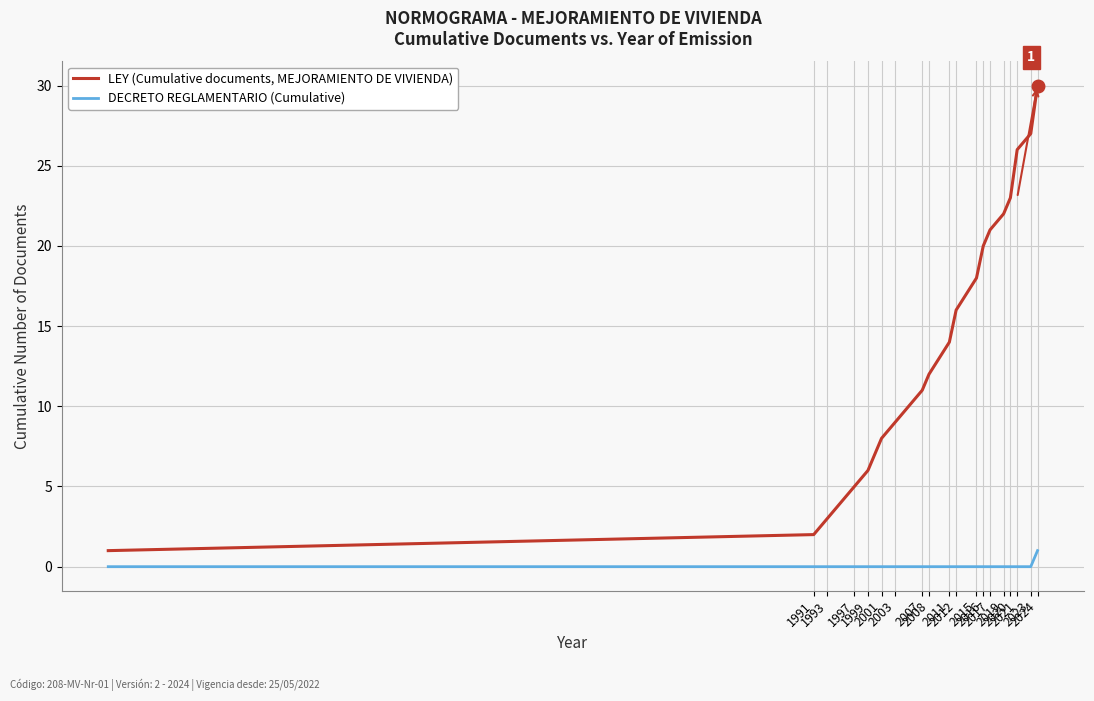

True or false: DECRETO REGLAMENTARIO (Cumulative) and LEY (Cumulative documents, MEJORAMIENTO DE VIVIENDA) intersect in this chart.

False